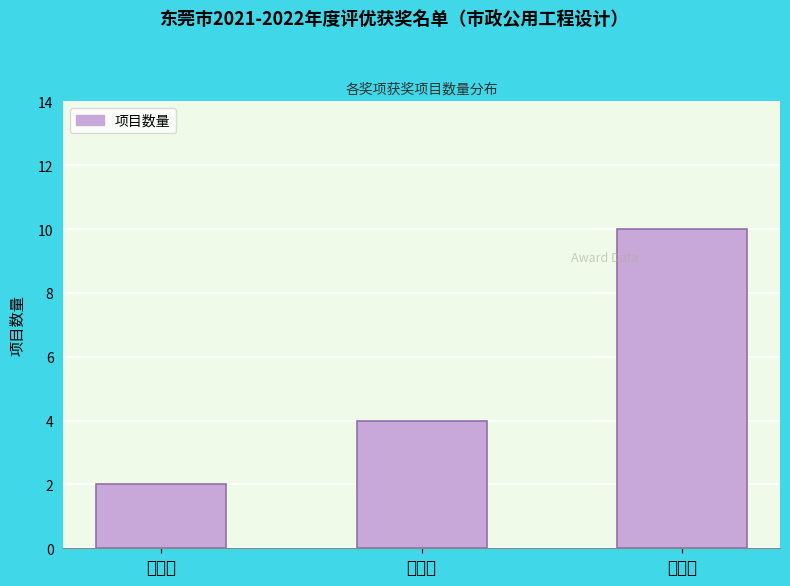

Reading left to right, list all the values displayed in this chart.

一等奖=2	二等奖=4	三等奖=10